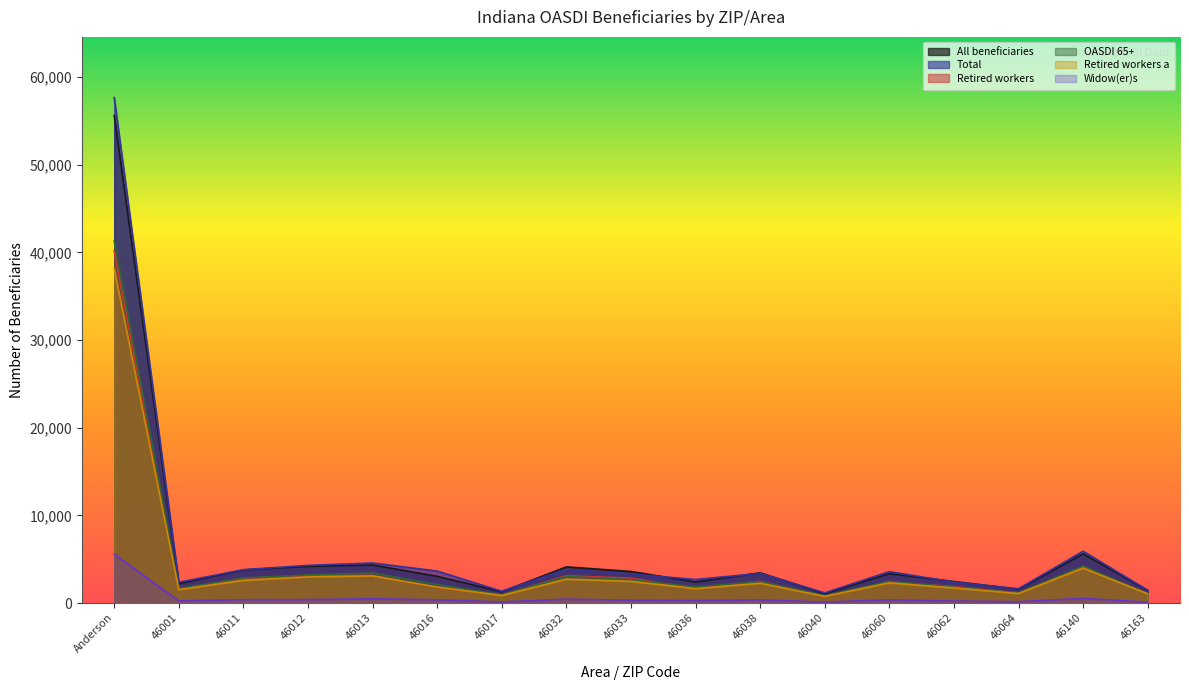

How many series are shown in this chart?

6